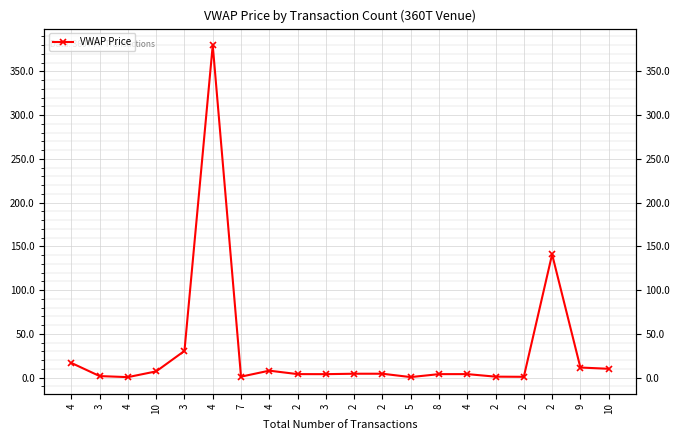

How many distinct data groups are displayed?

1